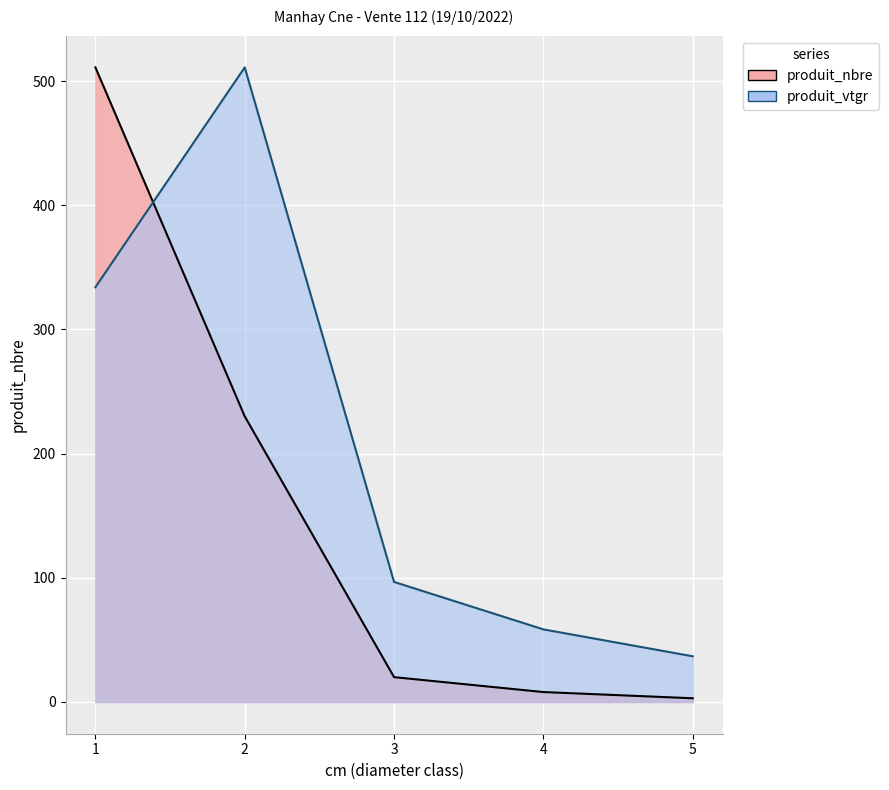

At which label is produit_vtgr closest to 273?

1